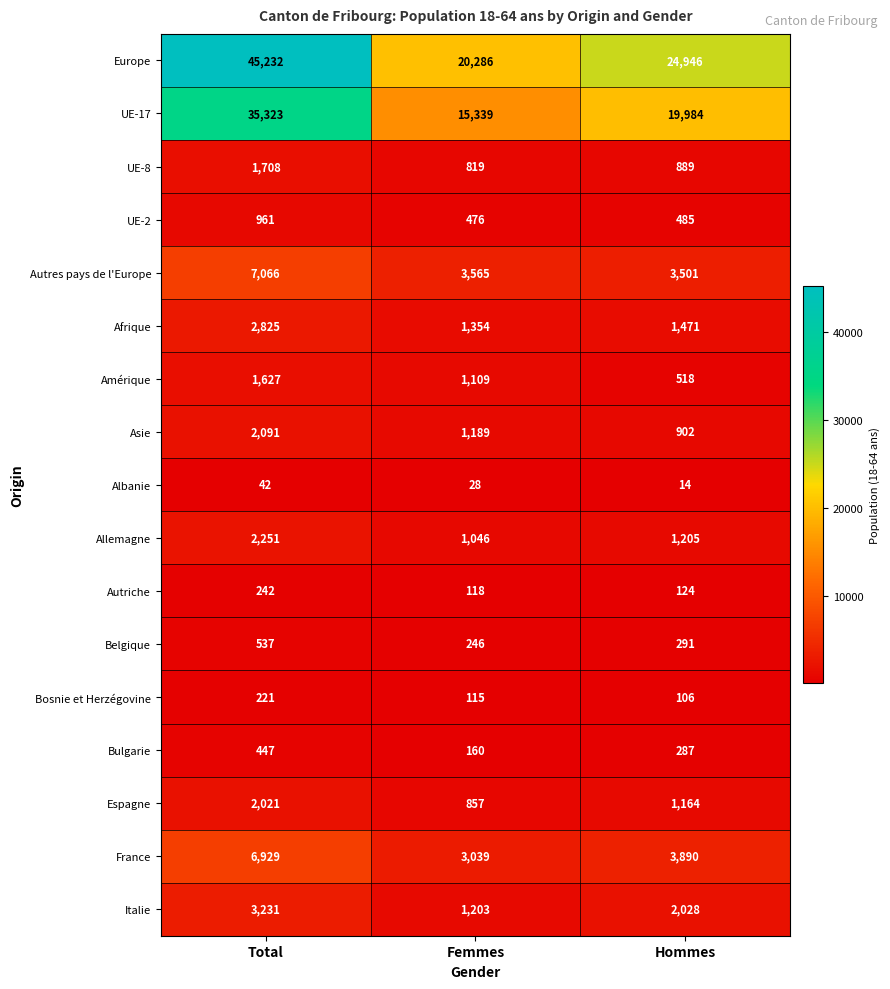

What is the lowest value of the Bulgarie series?

160